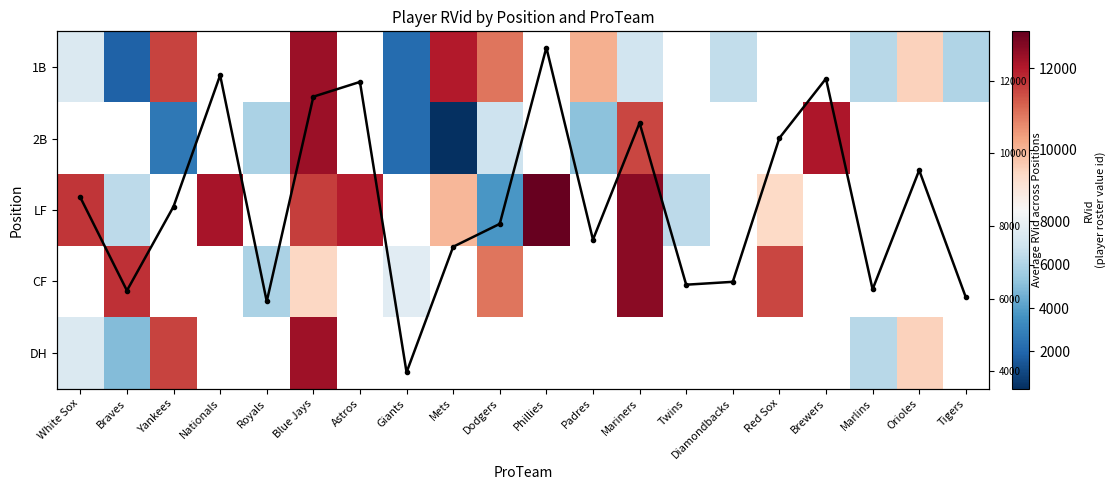

How many values in LF are above zero?

11